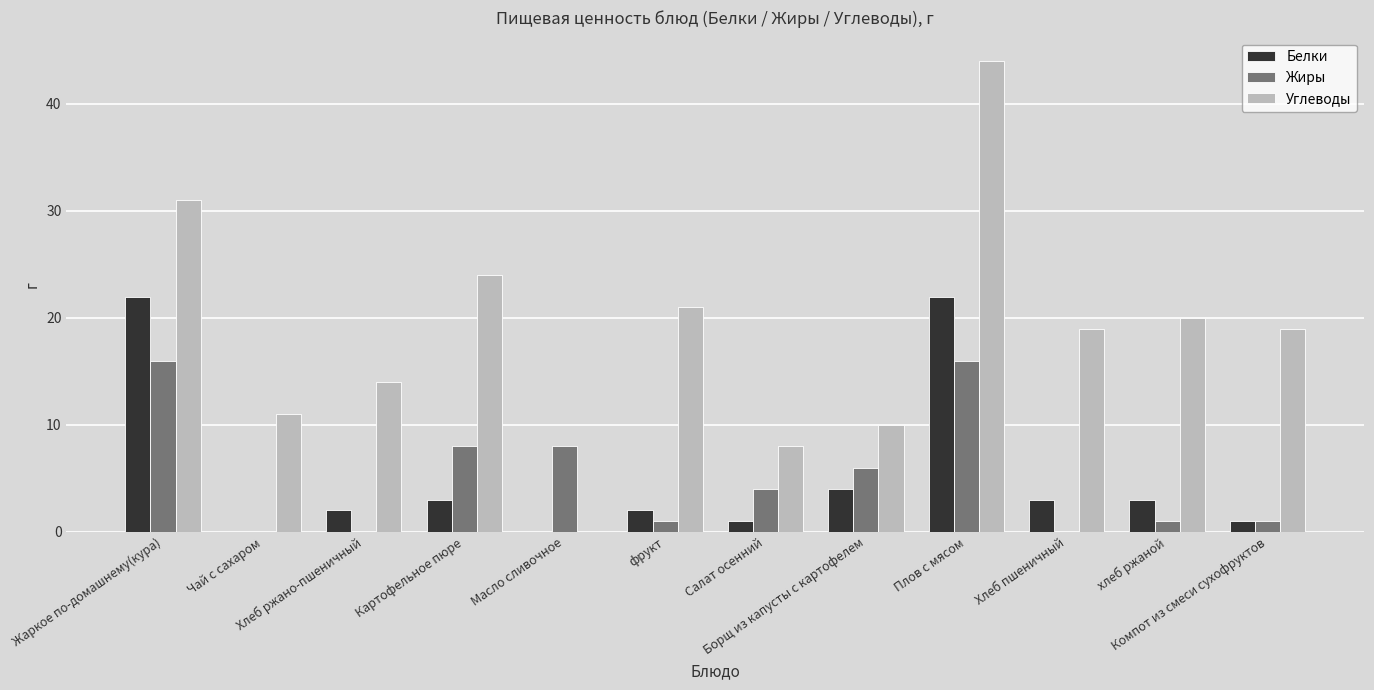

What is the sum of all Белки values?

63